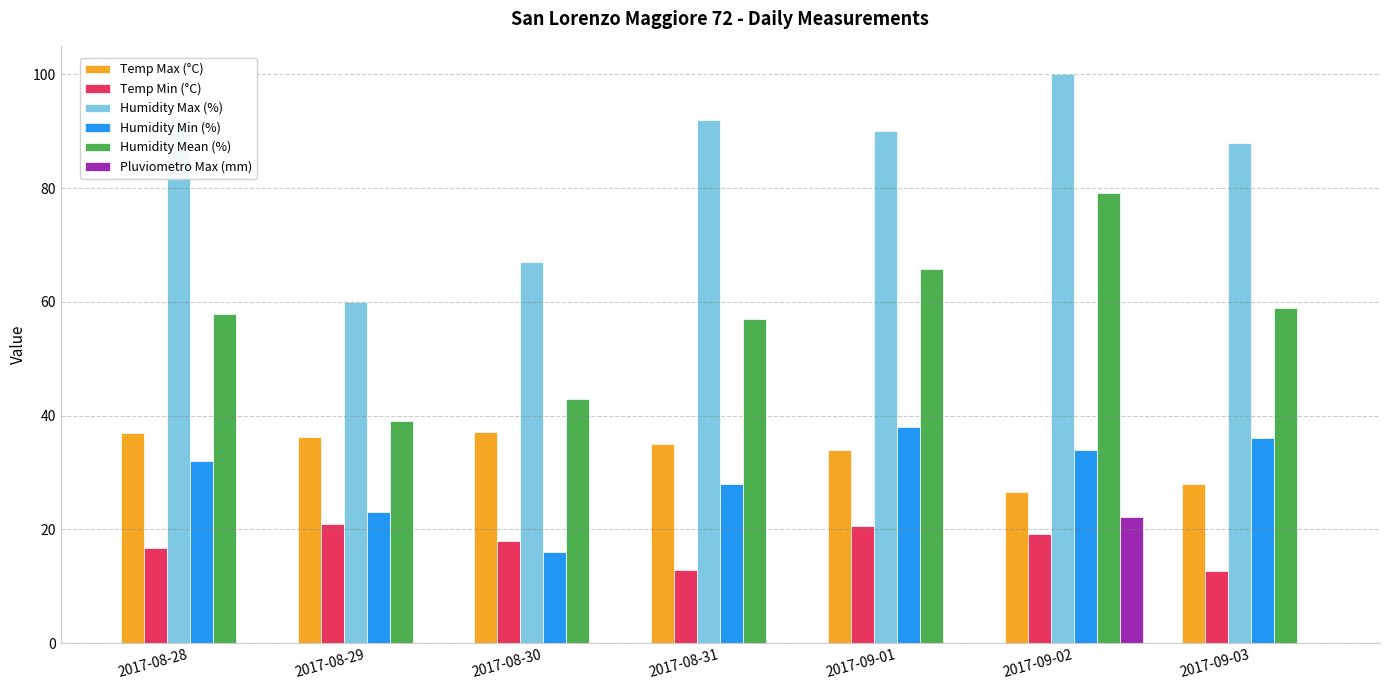

Between 2017-08-30 and 2017-09-02, which series saw the biggest shift?

Humidity Mean (%)